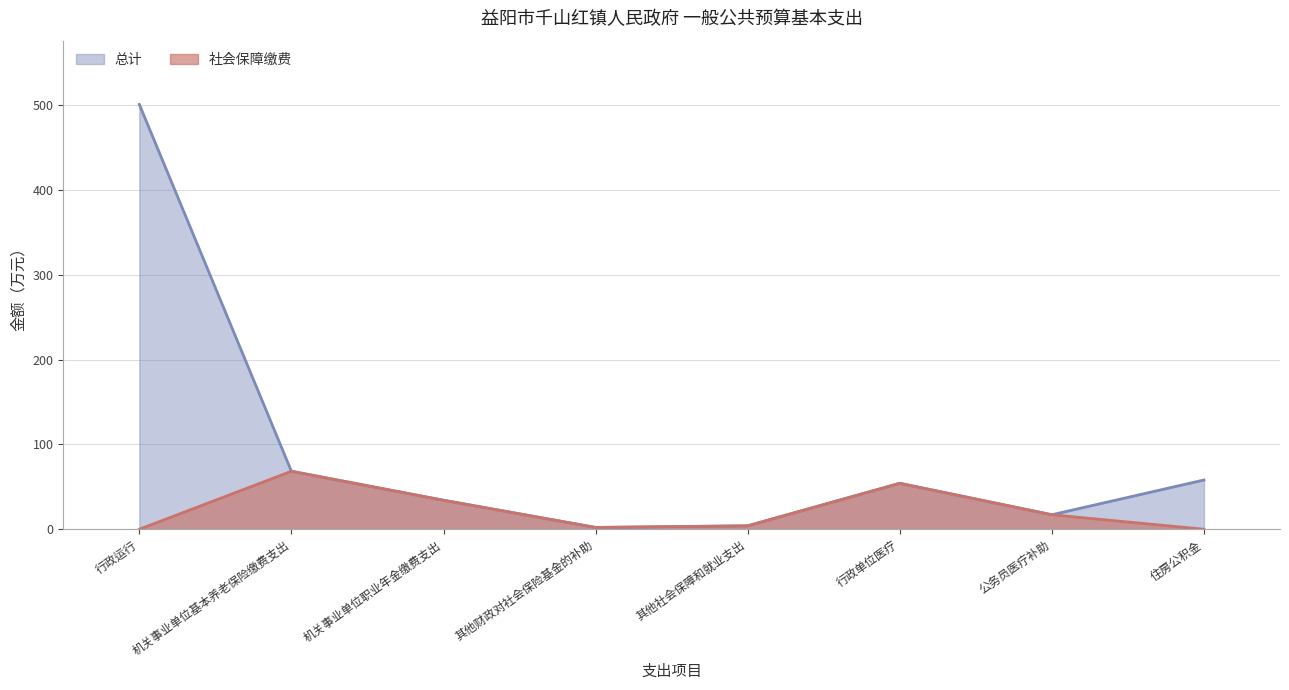

How many data points in 总计 are less than 54?

4